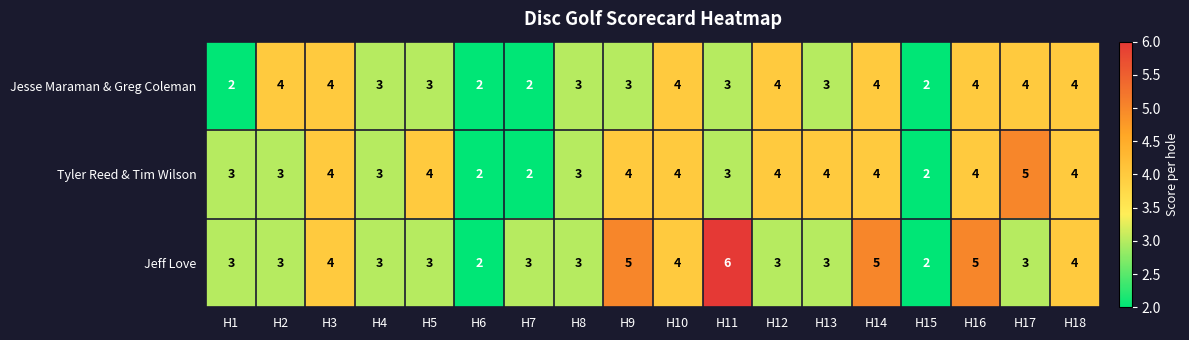

Which category has the highest value across all series?

H11